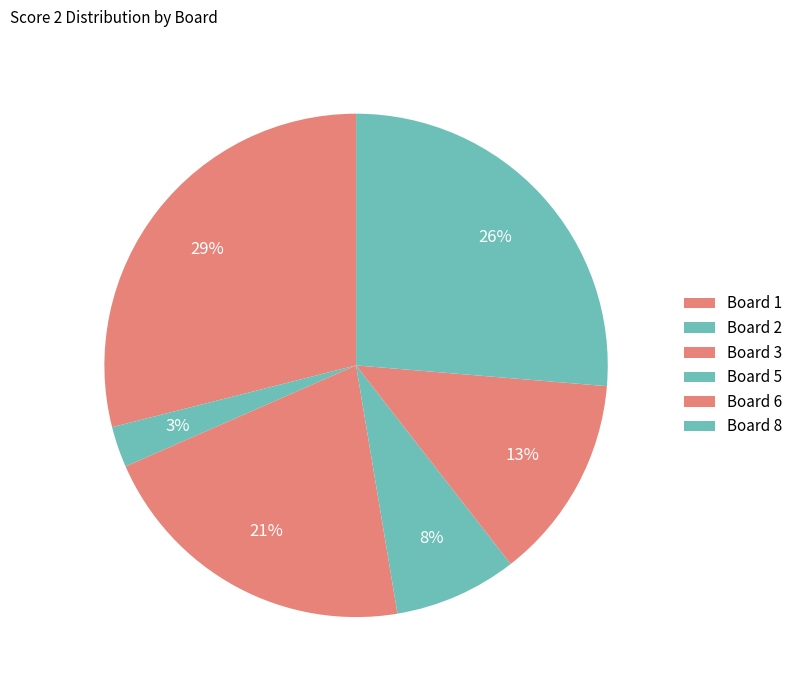

How many slices are in this pie chart?

6